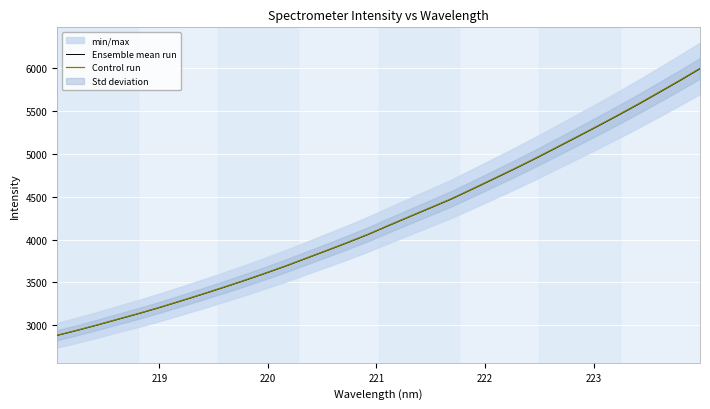

What is the lowest value of the Control run series?

2885.1